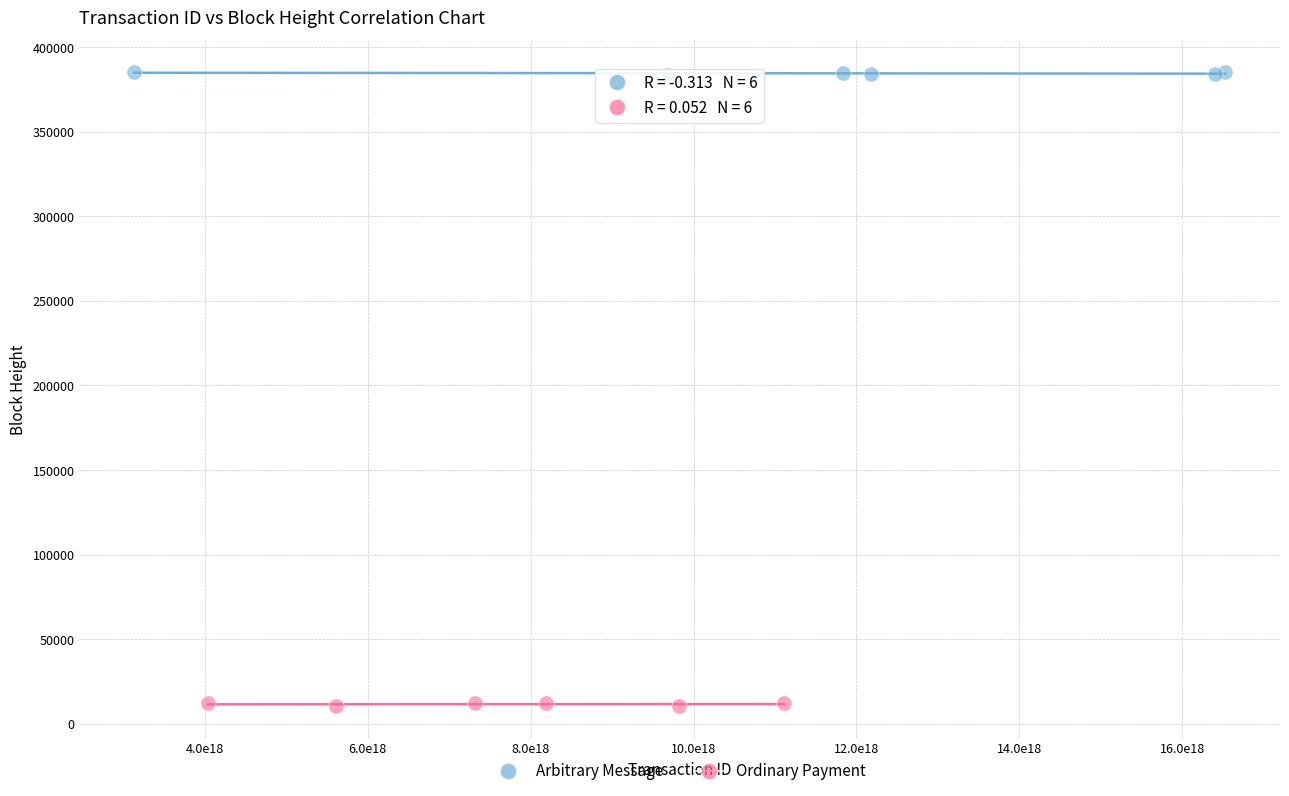

Which series contains the highest Y value?

Arbitrary Message